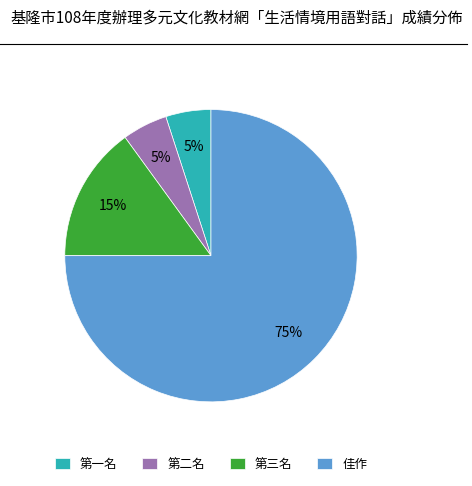

To the nearest percent, what portion does 第三名 represent?

15%